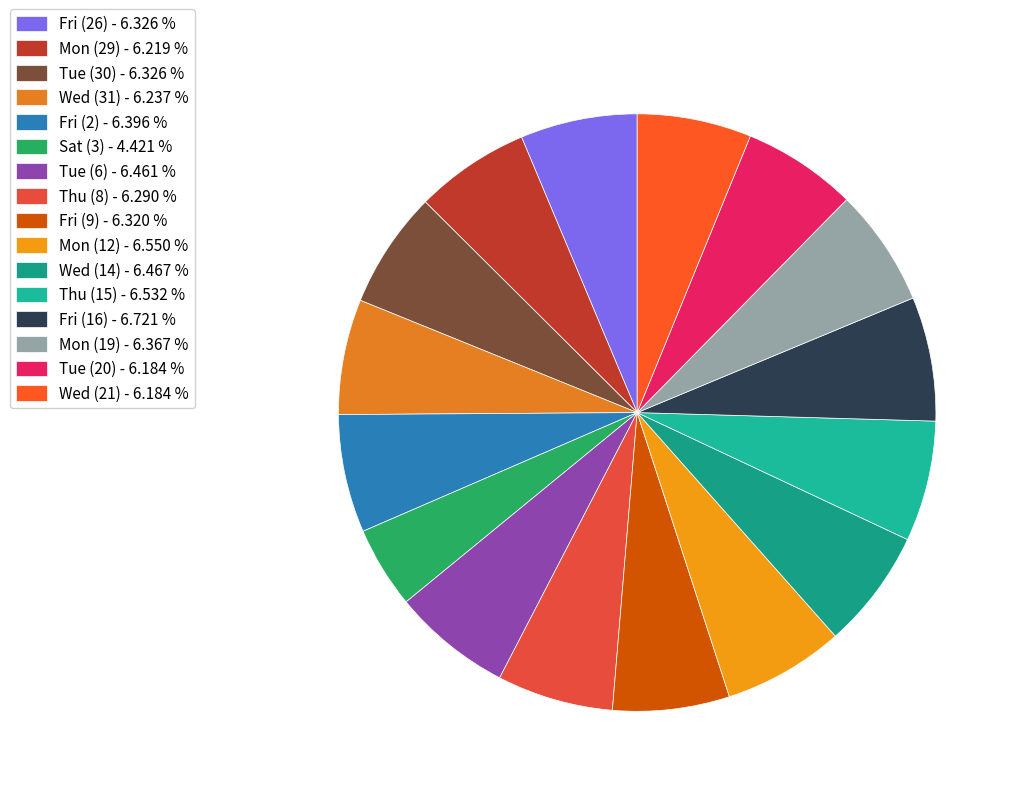

Count the number of slices in the pie.

16